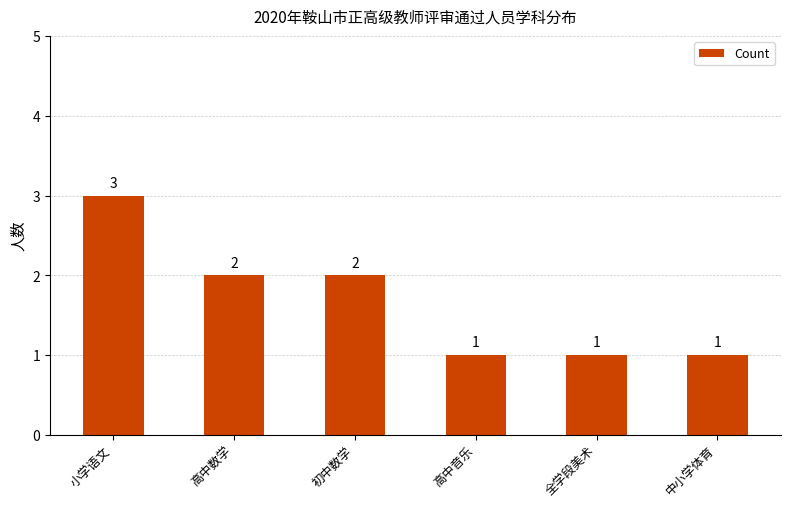

Which category has the highest value across all series?

小学语文